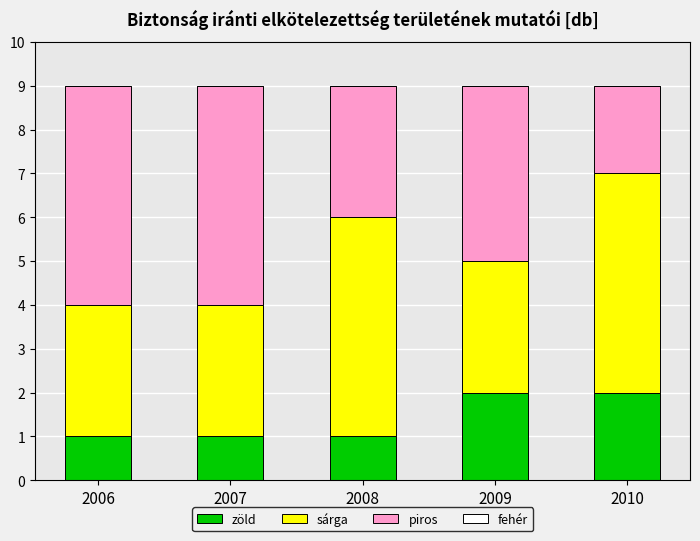

The zöld series shows 2 at 2009. True or false?

True